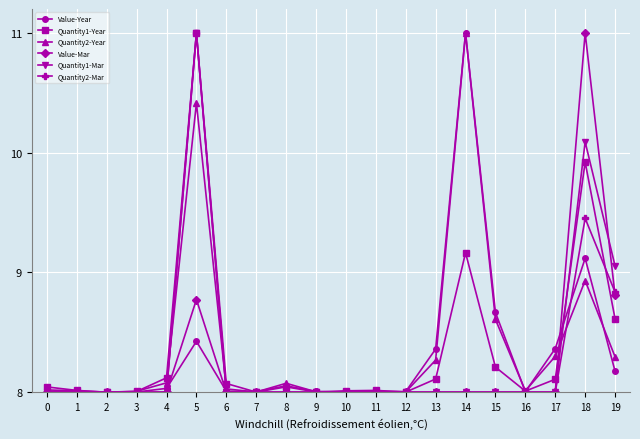

What is the total value across all series at 0?

48.1